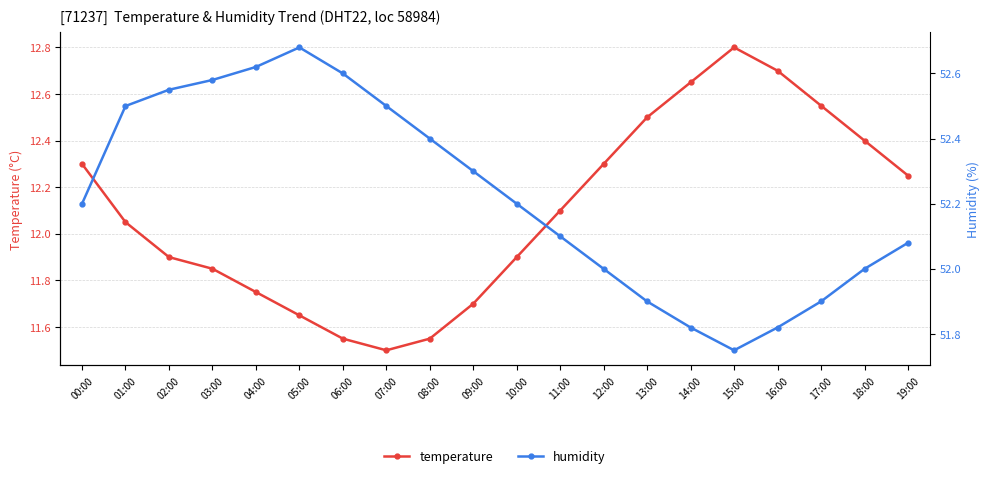

In temperature, how many points are lower than both neighbors (excluding endpoints)?

1